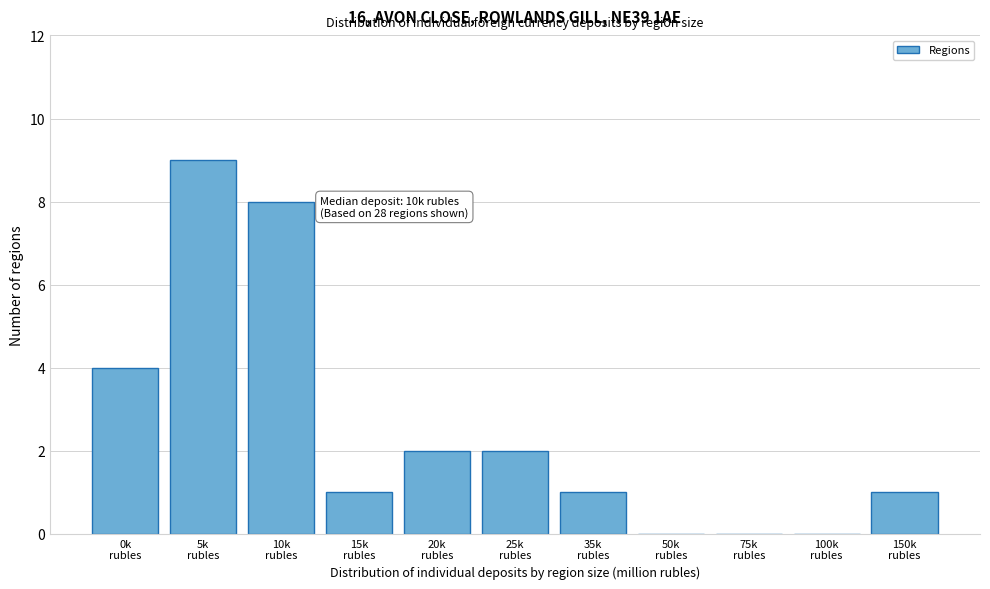

What is the greatest value displayed?

9